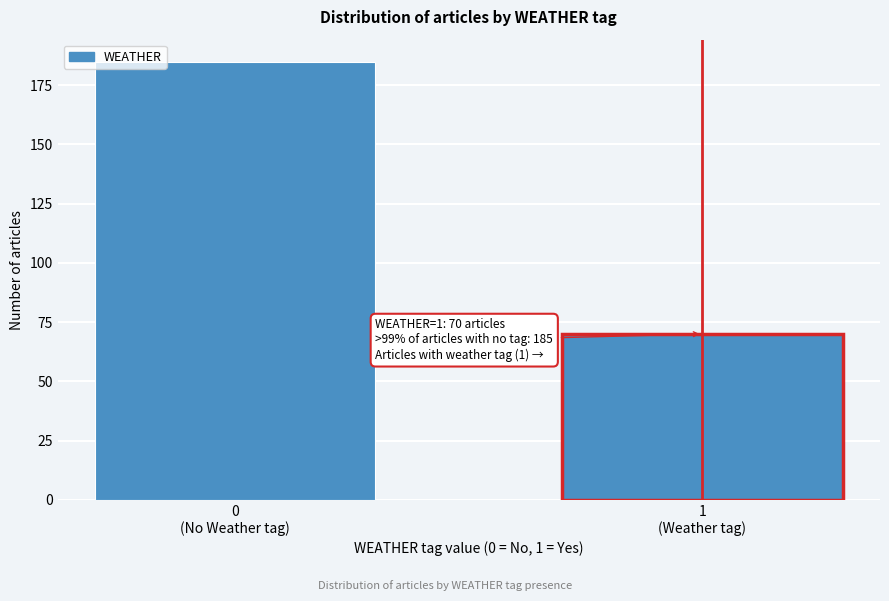

Reading left to right, extract all data points from this chart.

185	70